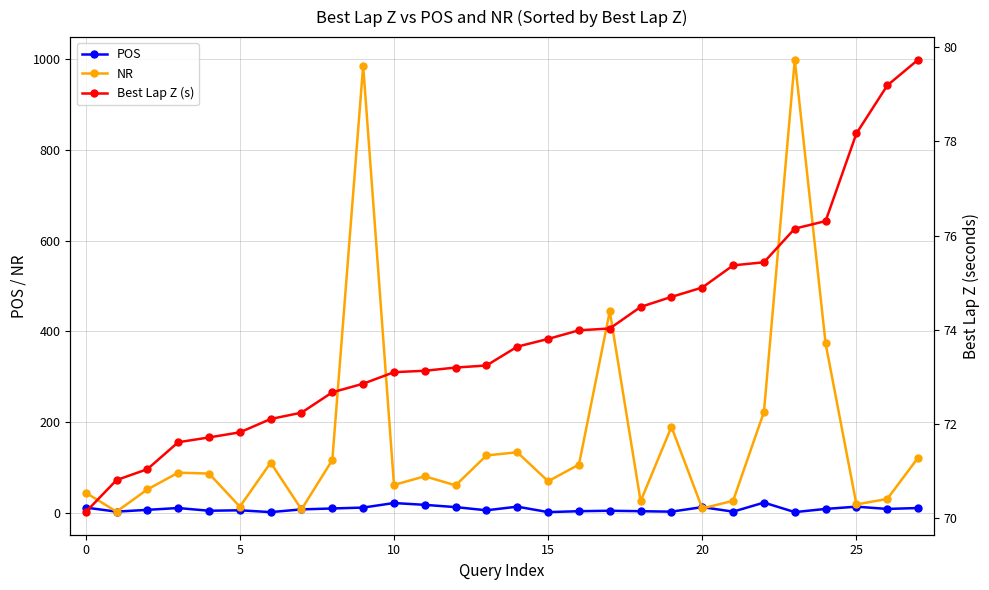

Is it true that Best Lap Z (s) equals 52.9 at 26?

False